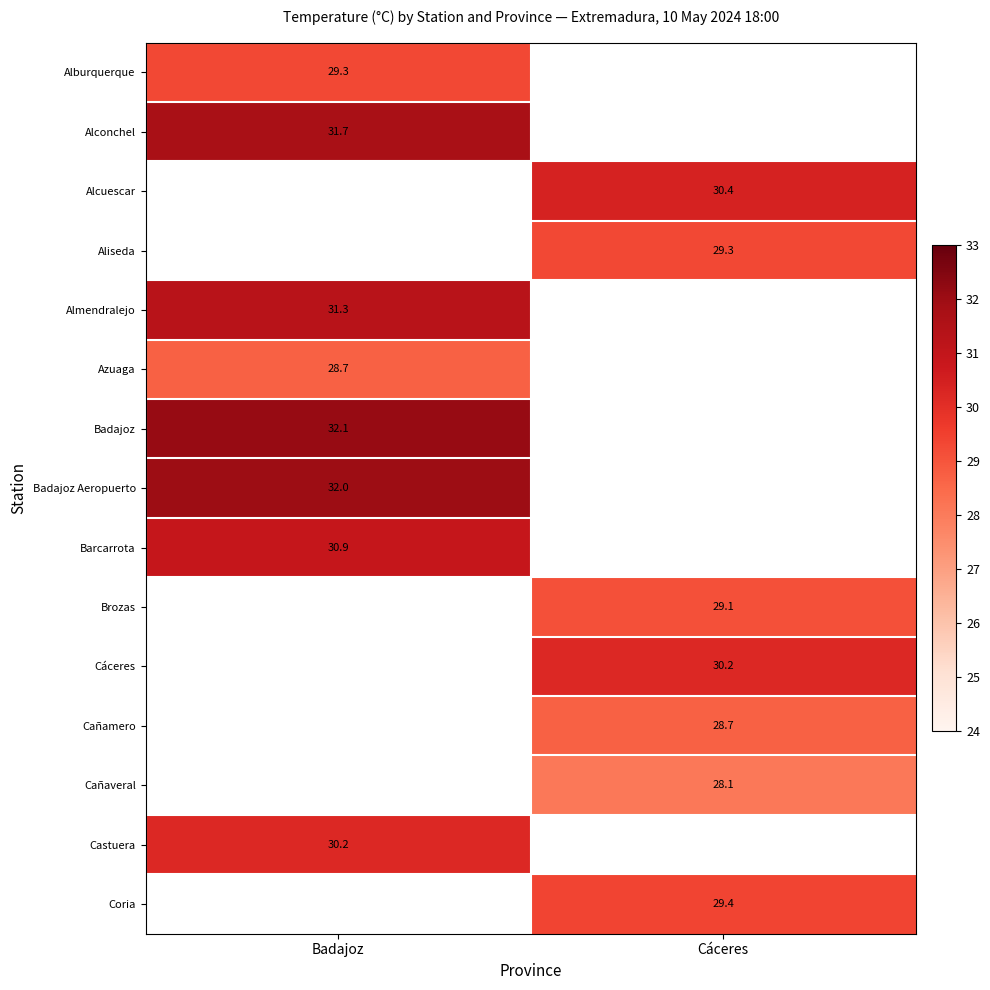

True or false: Alconchel has a value of 31.7 at Badajoz.

True